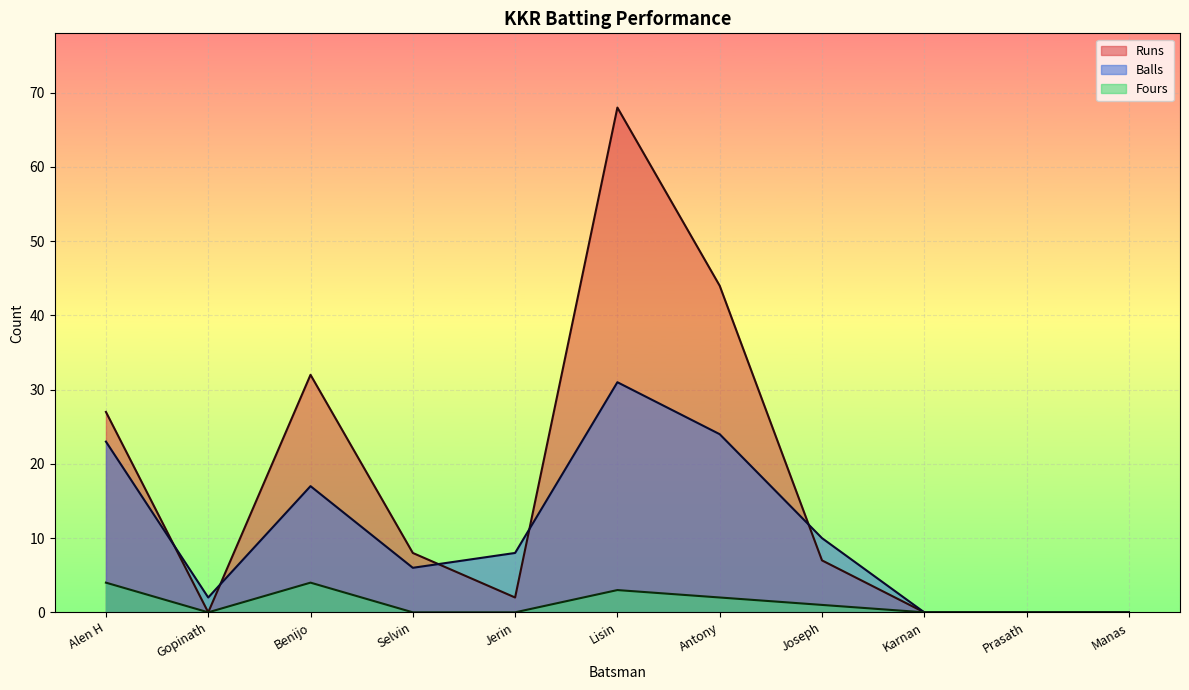

What is the difference between the maximum and minimum values in the Runs series?

68